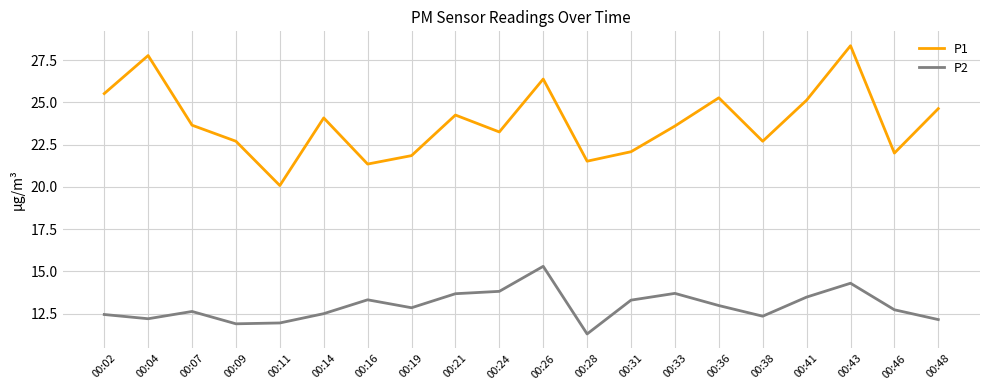

Which series has the largest range (max minus min)?

P1